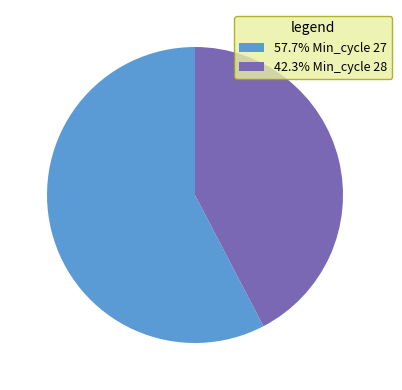

Do 42.3% Min_cycle 28 and 57.7% Min_cycle 27 together represent more than half of the pie?

Yes